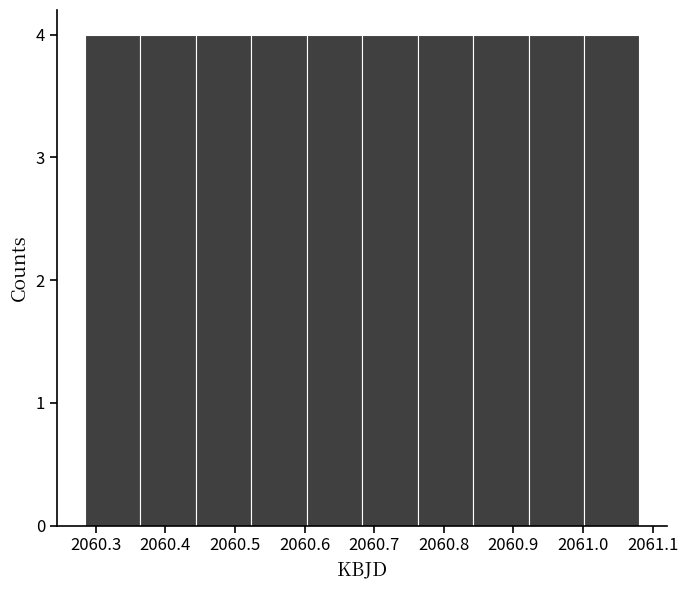

Reading left to right, transcribe this chart: for each bar, give the range it covers on the x-axis and its height. Neither the bar edges nor the heights are printed on the chart, so give them approximately, as read against the axes.

2060.28 to 2060.36: 4
2060.36 to 2060.44: 4
2060.44 to 2060.52: 4
2060.52 to 2060.60: 4
2060.60 to 2060.68: 4
2060.68 to 2060.76: 4
2060.76 to 2060.84: 4
2060.84 to 2060.92: 4
2060.92 to 2061.00: 4
2061.00 to 2061.08: 4